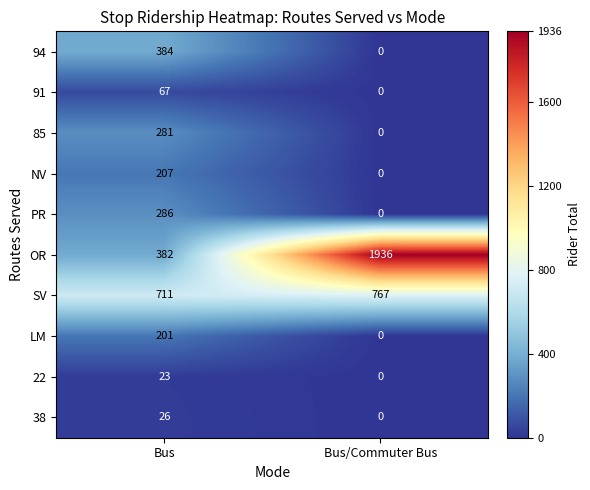

At which category is the sum across all series the highest?

Bus/Commuter Bus